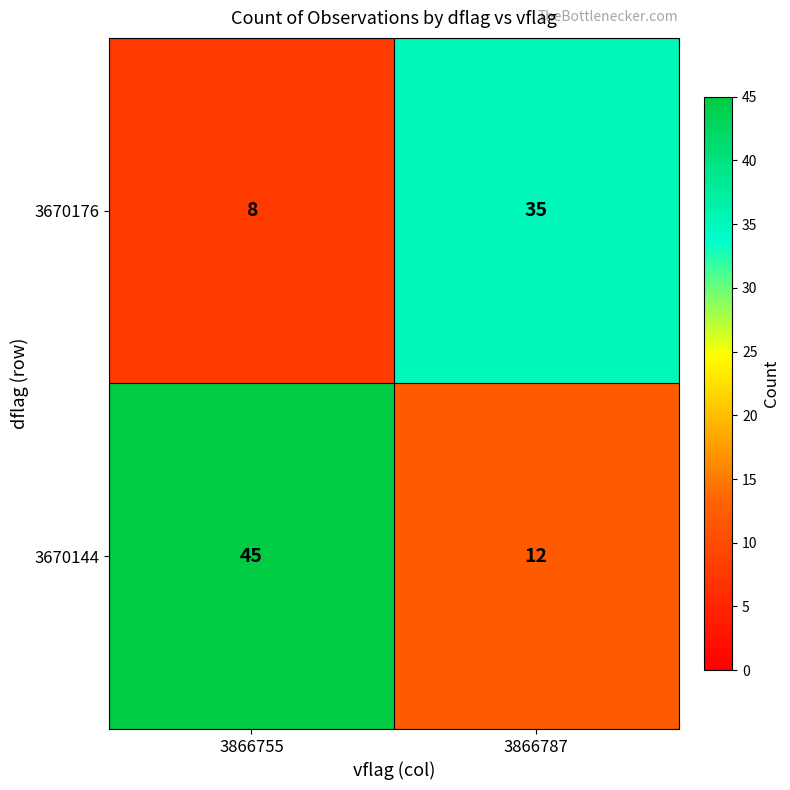

What is the difference between the highest and lowest values at 3866755?

37